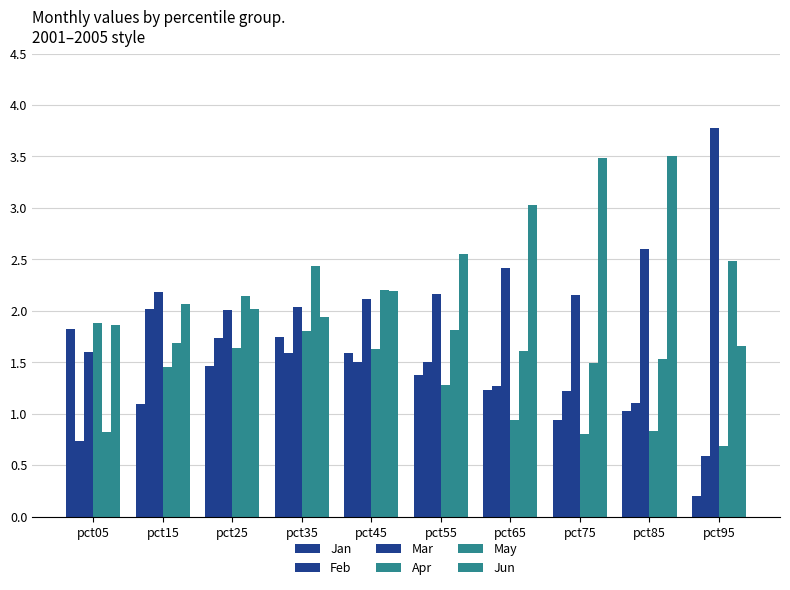

How many series are shown in this chart?

6